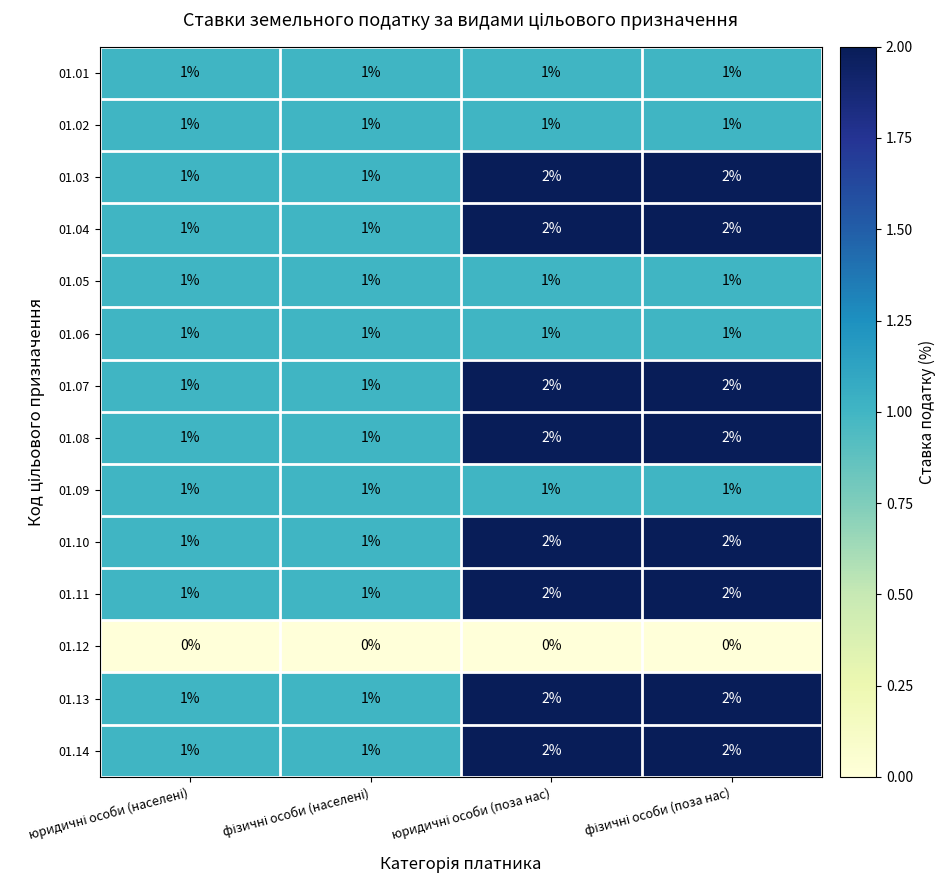

What is the sum of all 01.09 values?

4